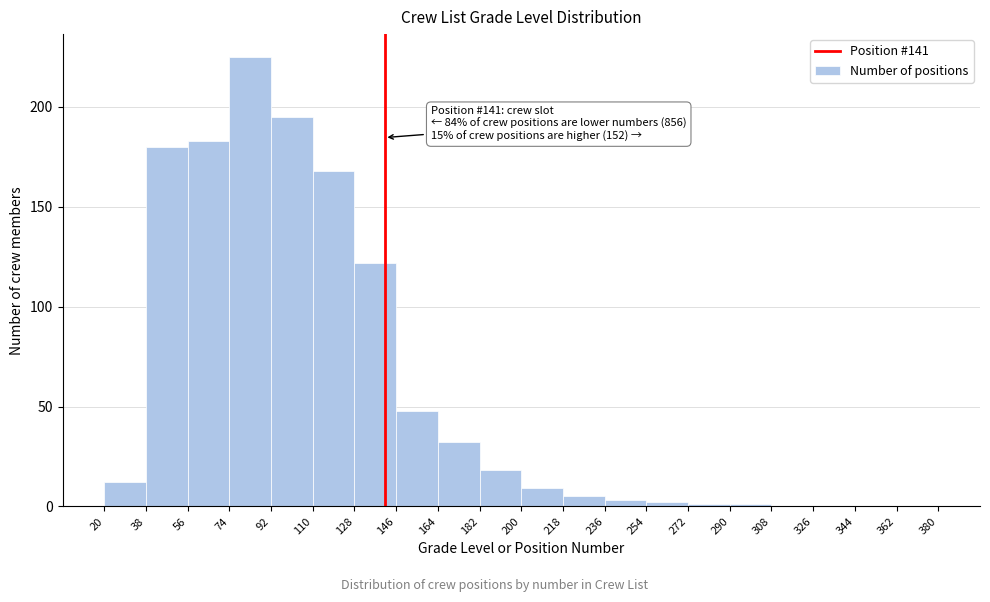

Over which range of the x-axis is the bar tallest?

74 to 92